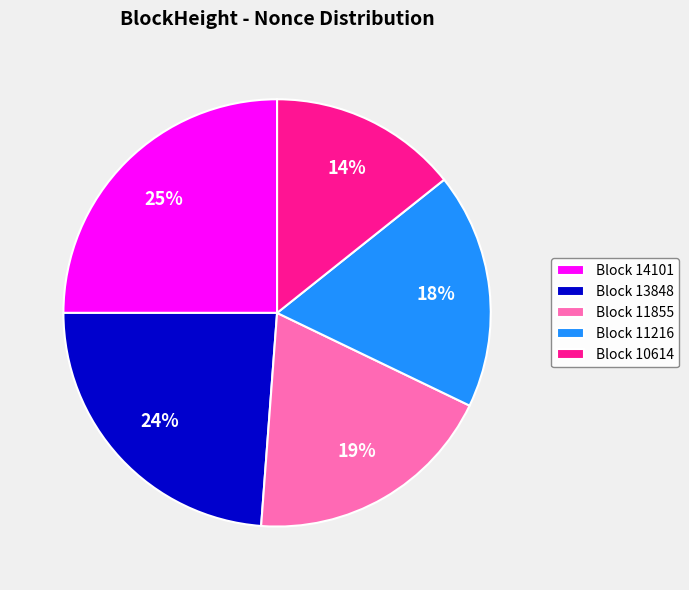

What is the ratio of the value at Block 13848 to the value at Block 10614?

1.7